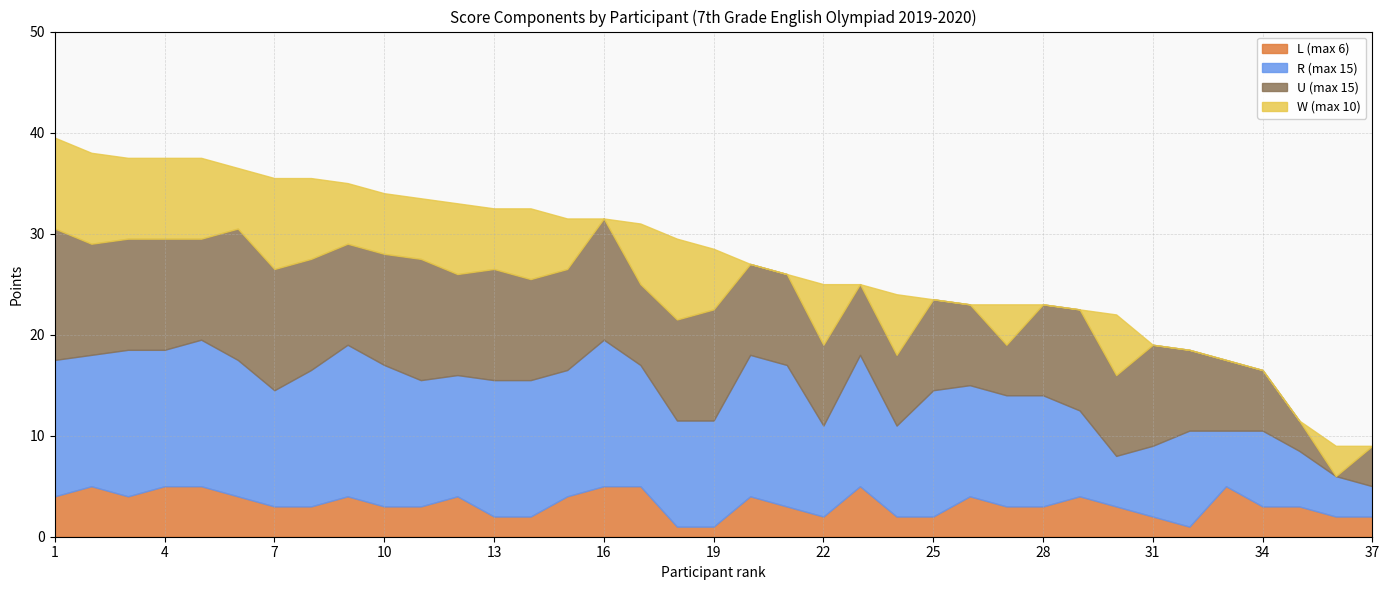

How many lines are shown in the chart?

4